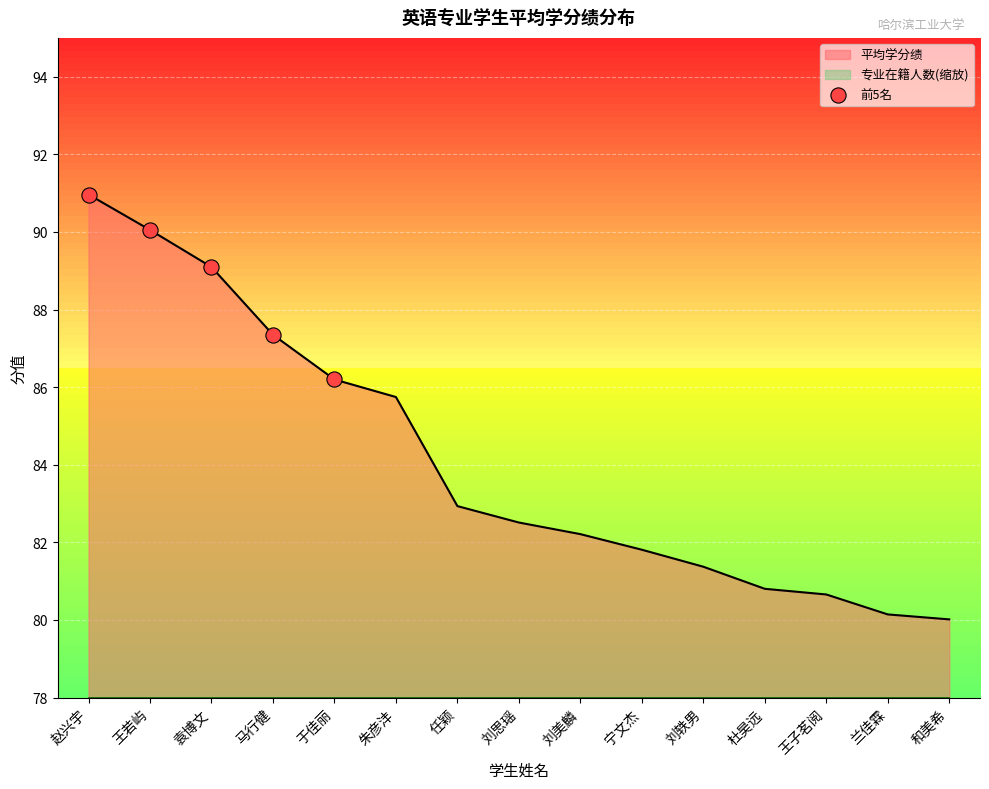

Between 于佳丽 and 王若屿, which is larger?

王若屿